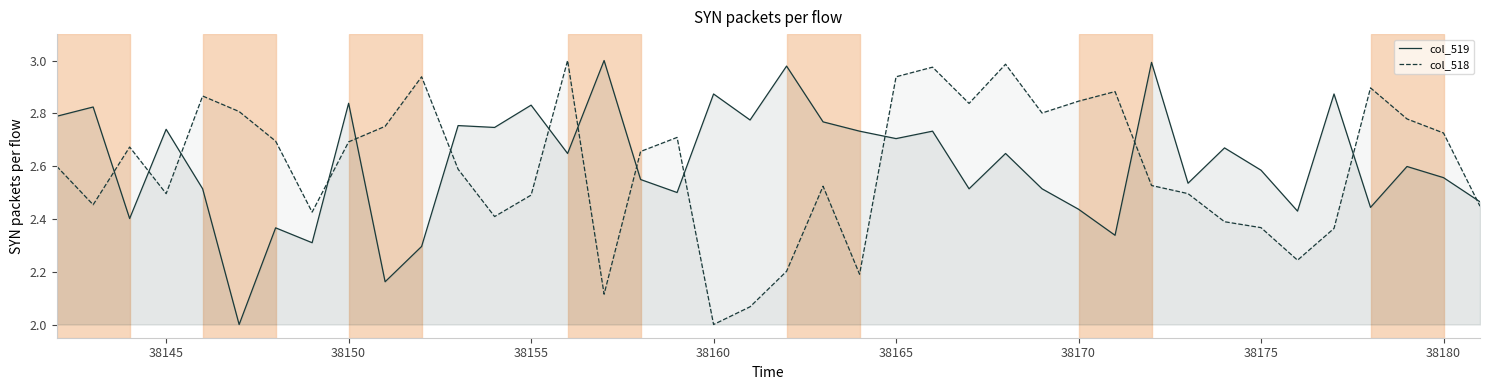

The col_518 series shows 3.9 at 38150. True or false?

False